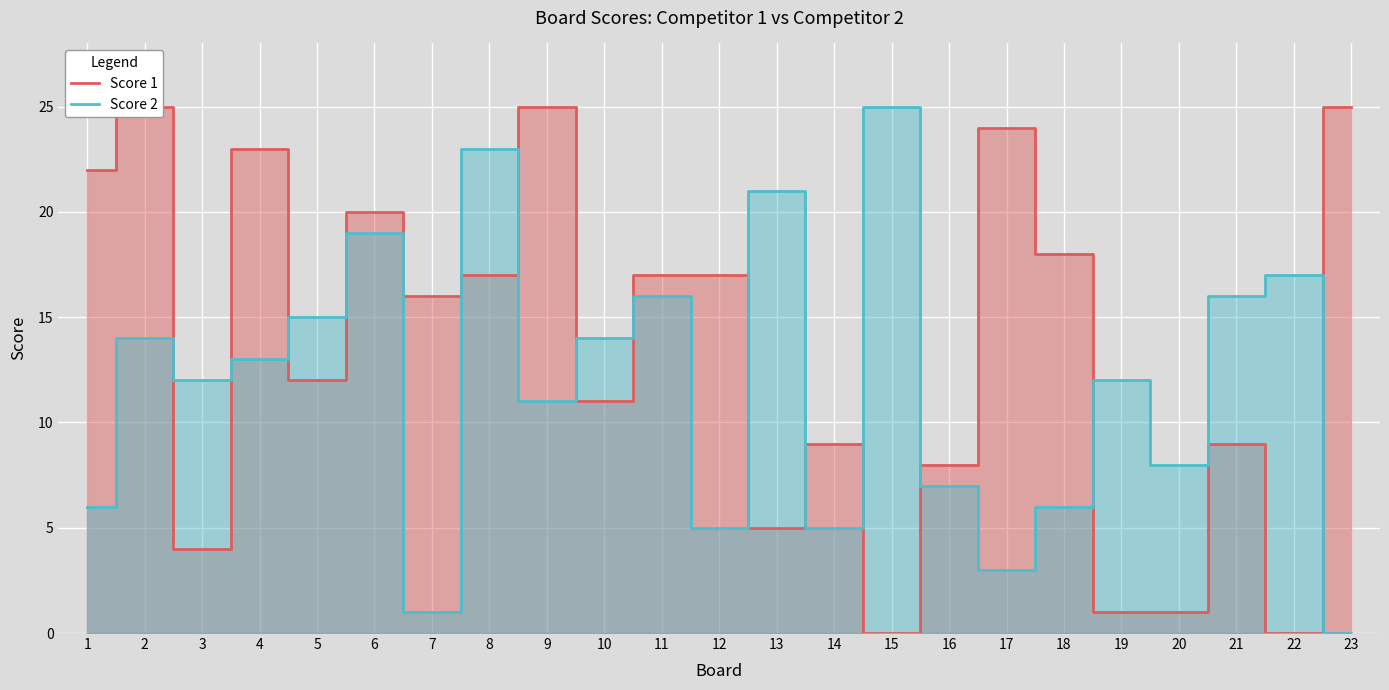

How many values in Score 2 are above zero?

22